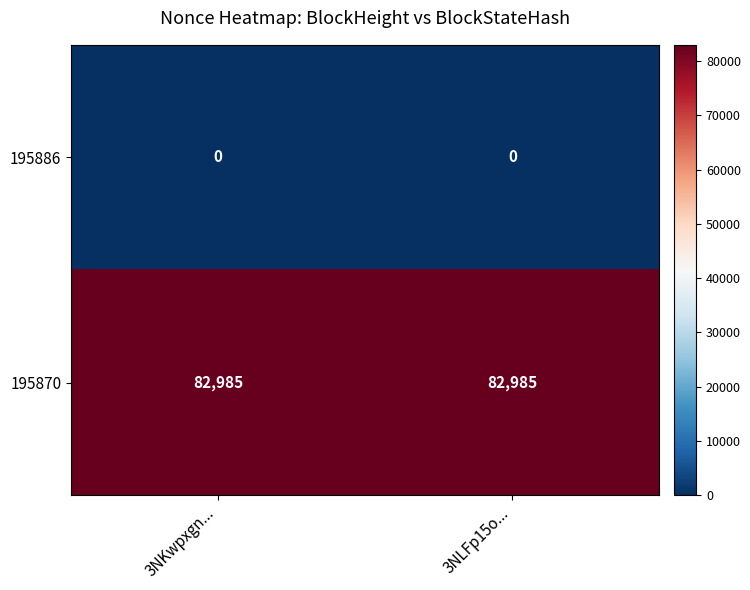

What is the maximum value shown in the chart?

82985